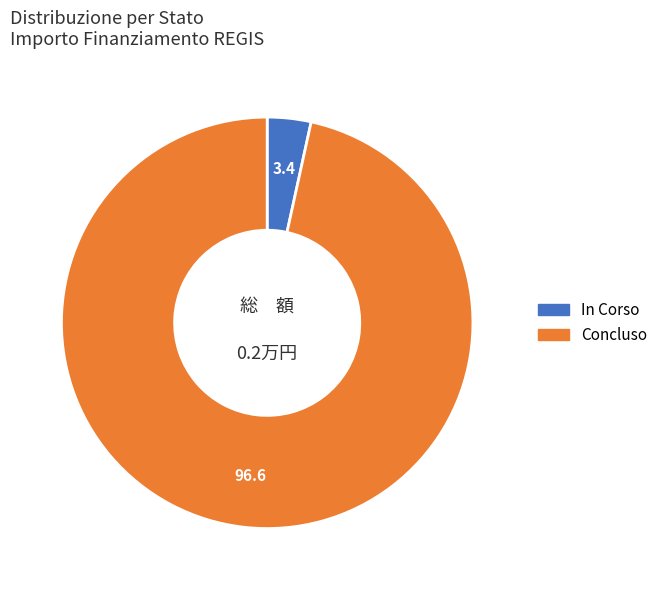

How many segments does this pie chart have?

2